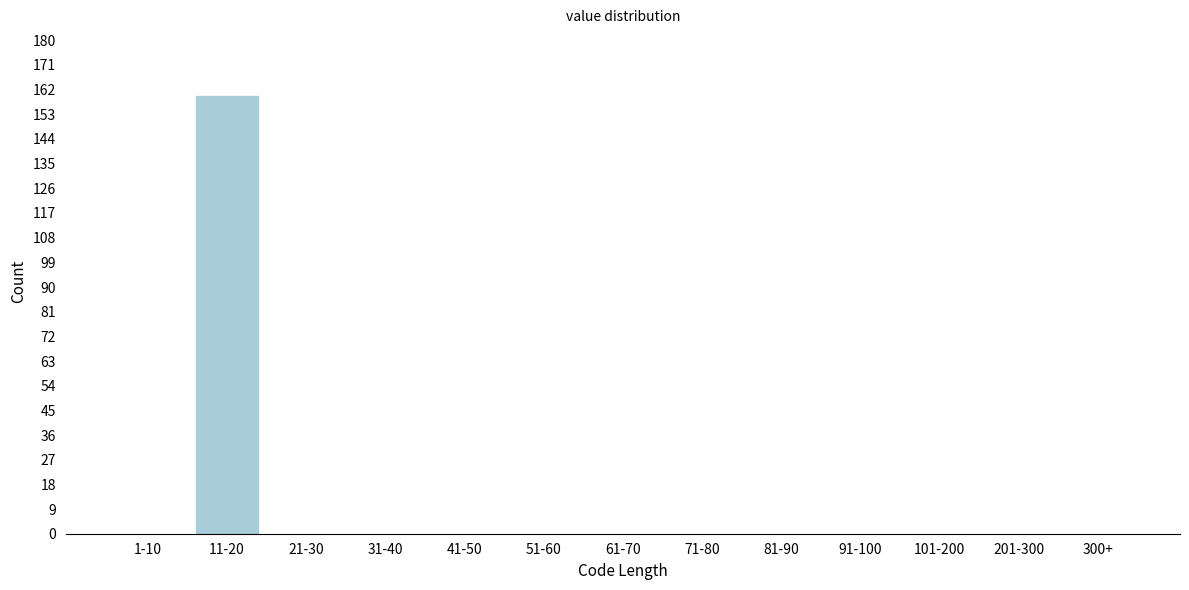

Reading left to right, extract all data points from this chart.

1-10=0	11-20=160	21-30=0	31-40=0	41-50=0	51-60=0	61-70=0	71-80=0	81-90=0	91-100=0	101-200=0	201-300=0	300+=0